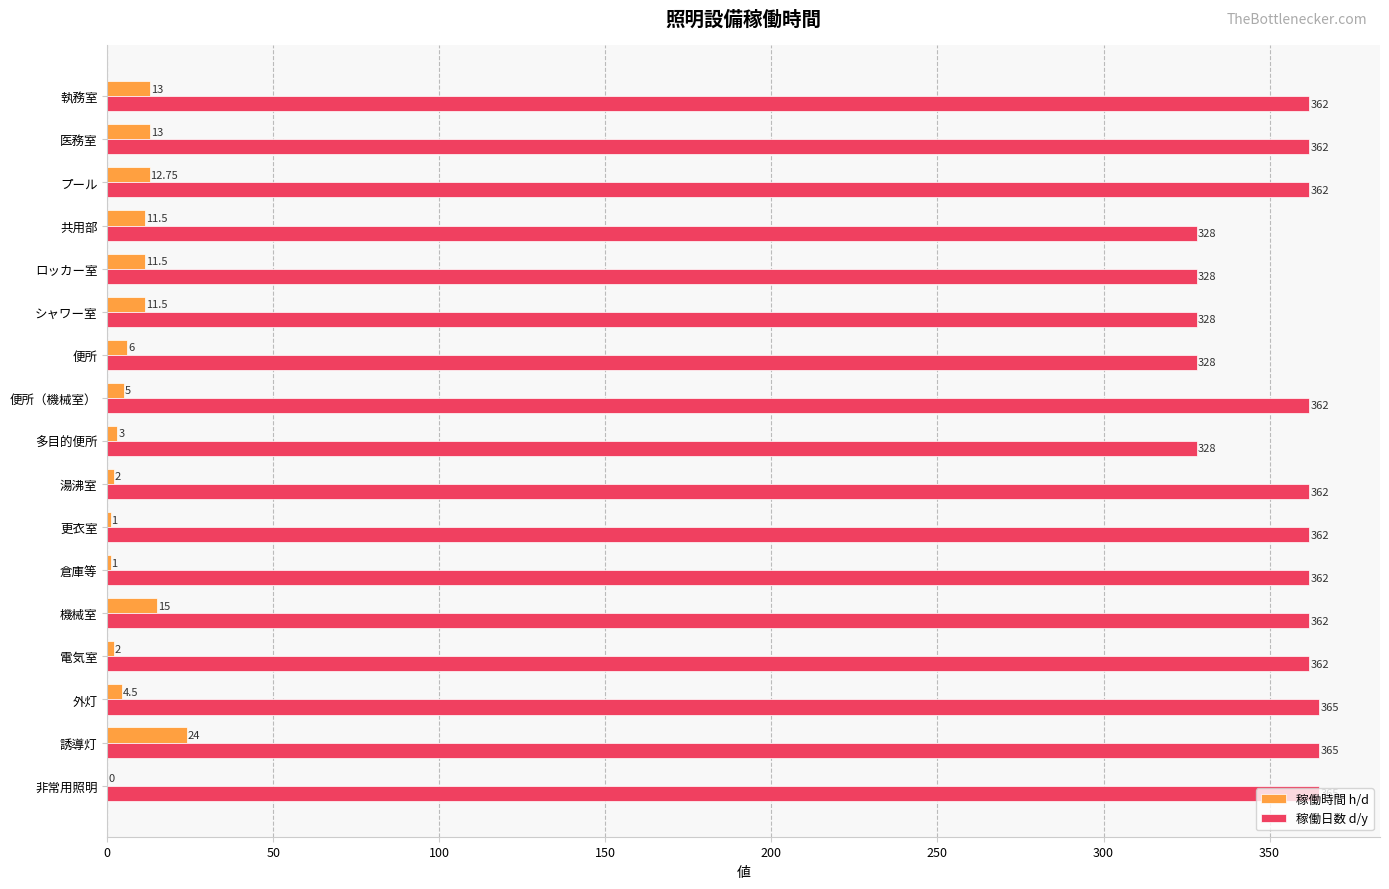

What is the sum of all 稼働日数 d/y values?

5993.0